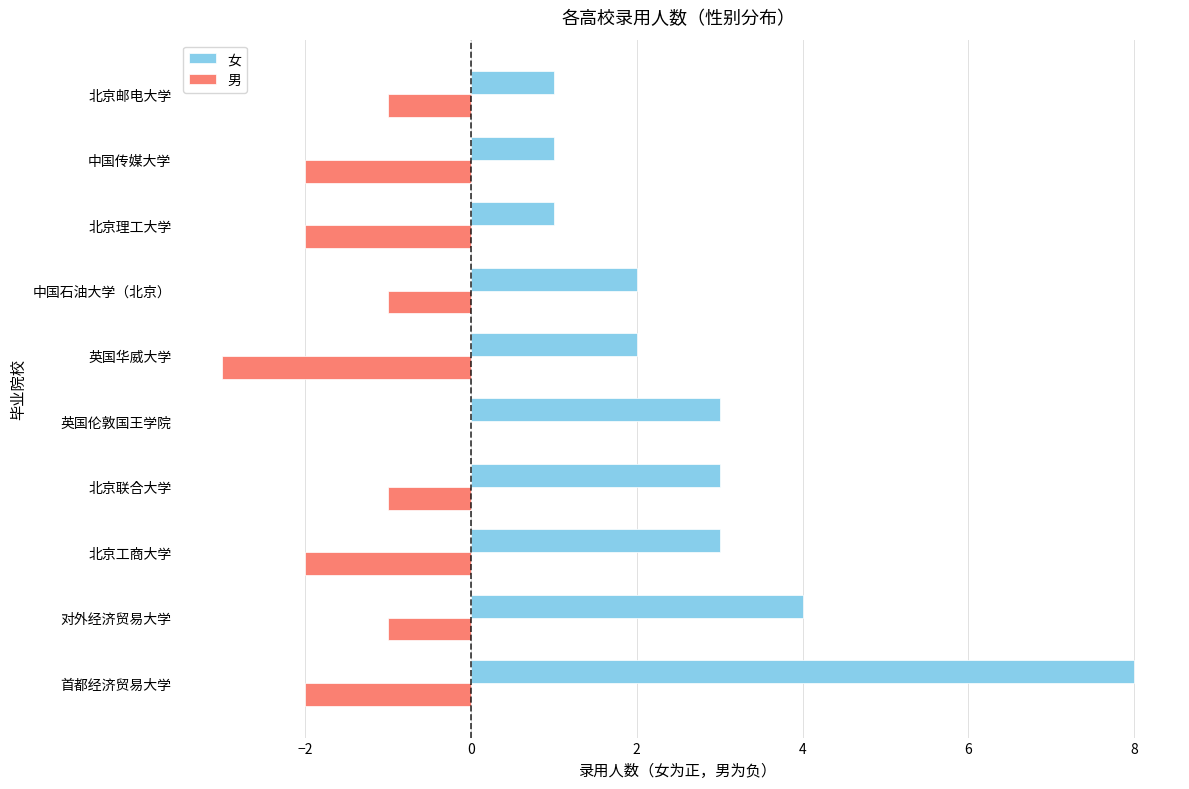

What is the average value of the 女 series?

3